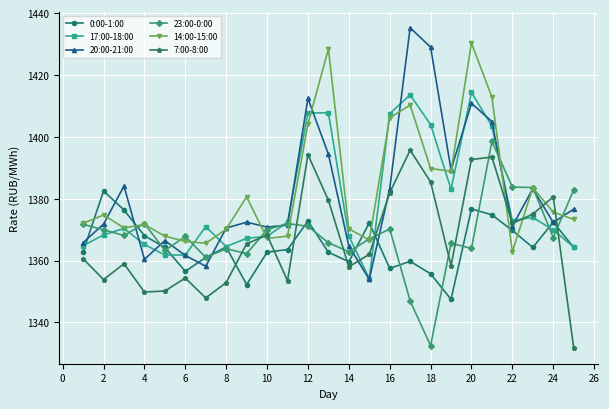

Which series has the largest range (max minus min)?

20:00-21:00